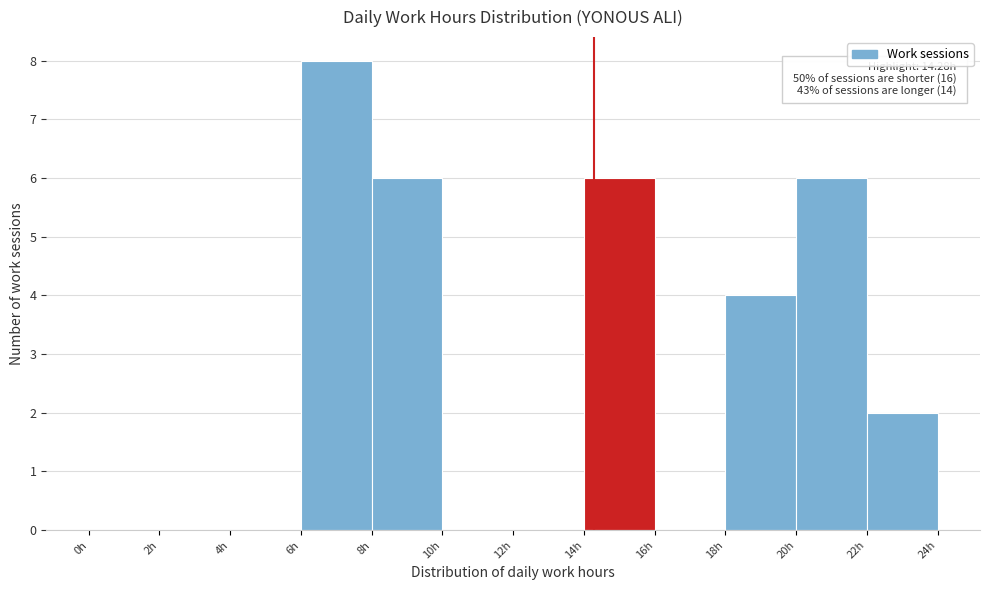

Over which range of the x-axis is the bar tallest?

6 to 8